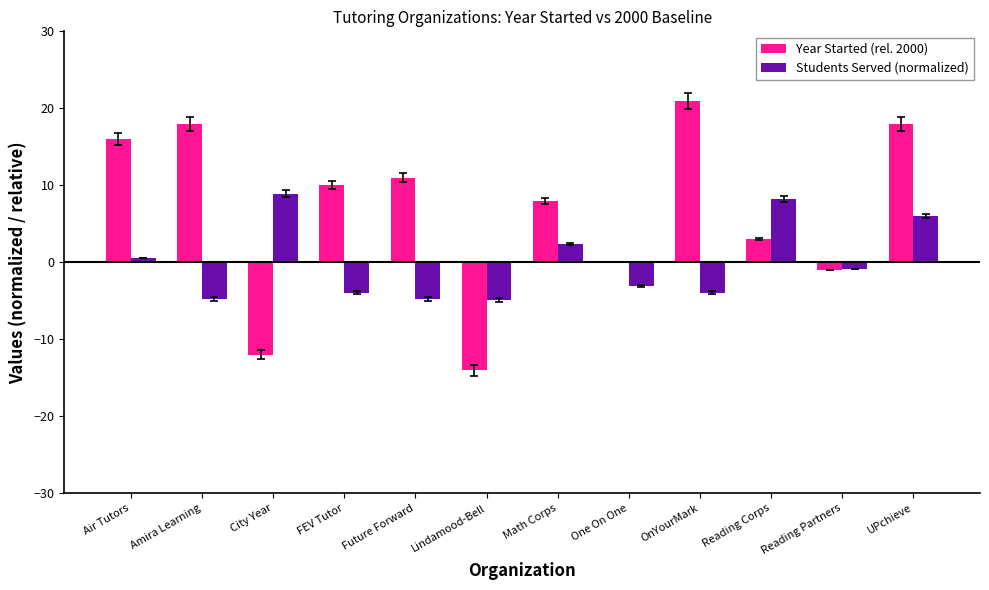

How many groups of bars are there?

12